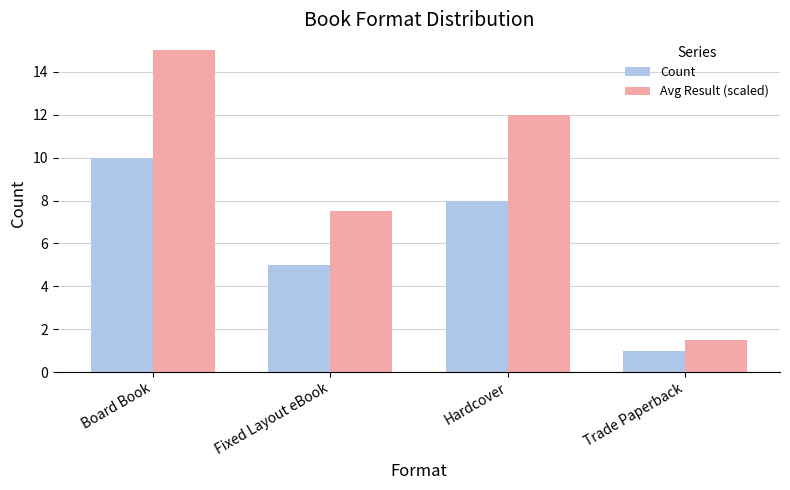

Count the number of categories in the chart.

4